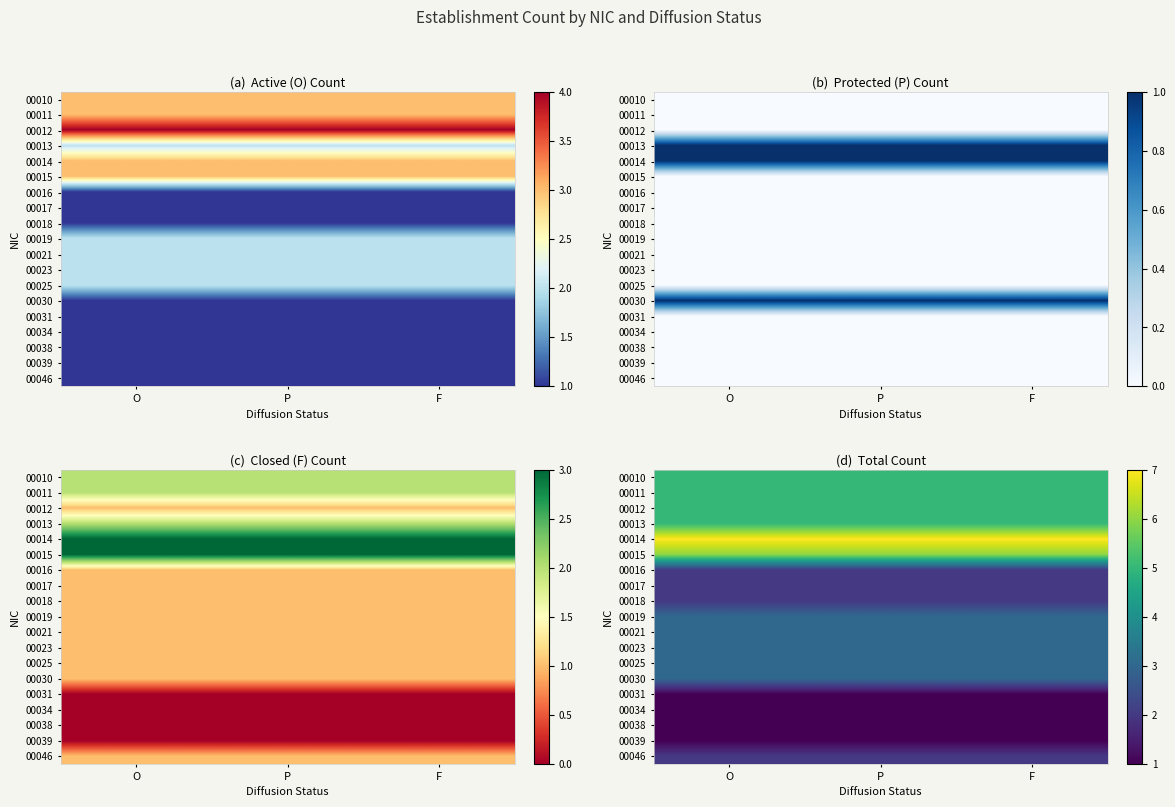

Is the value of 00010 at F greater than the value of 00030 at F?

Yes